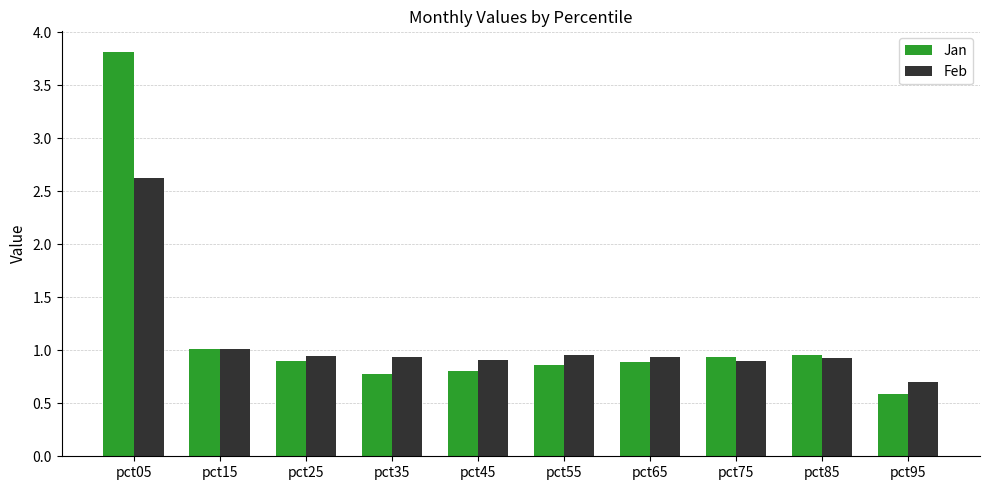

At pct45, list the series in order from largest to smallest.

Feb, Jan